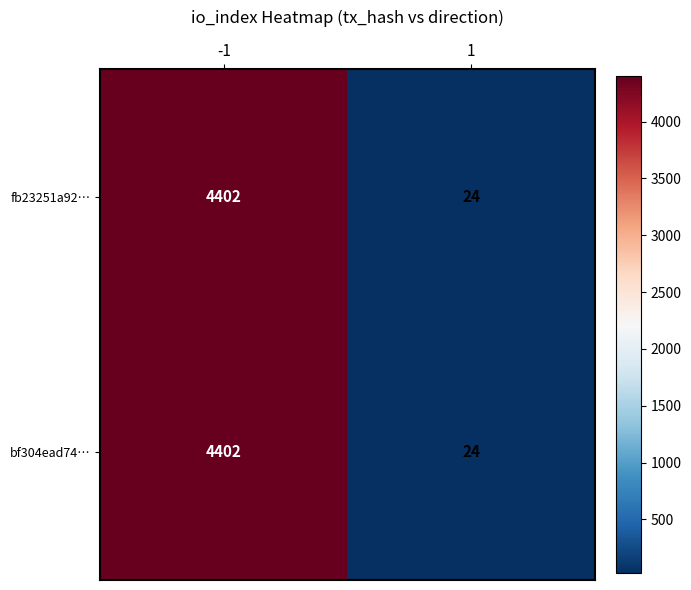

At which category is the sum across all series the highest?

-1